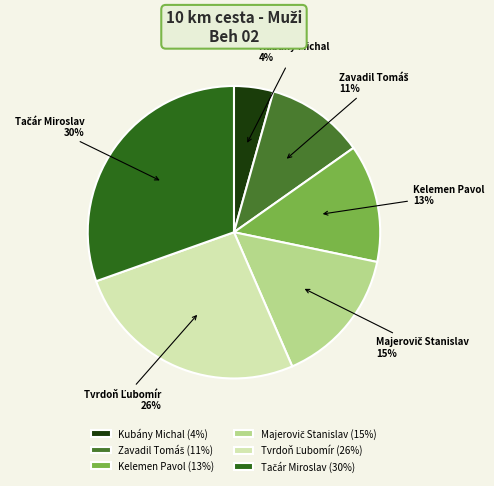

To the nearest percent, what portion does Kelemen Pavol represent?

13%